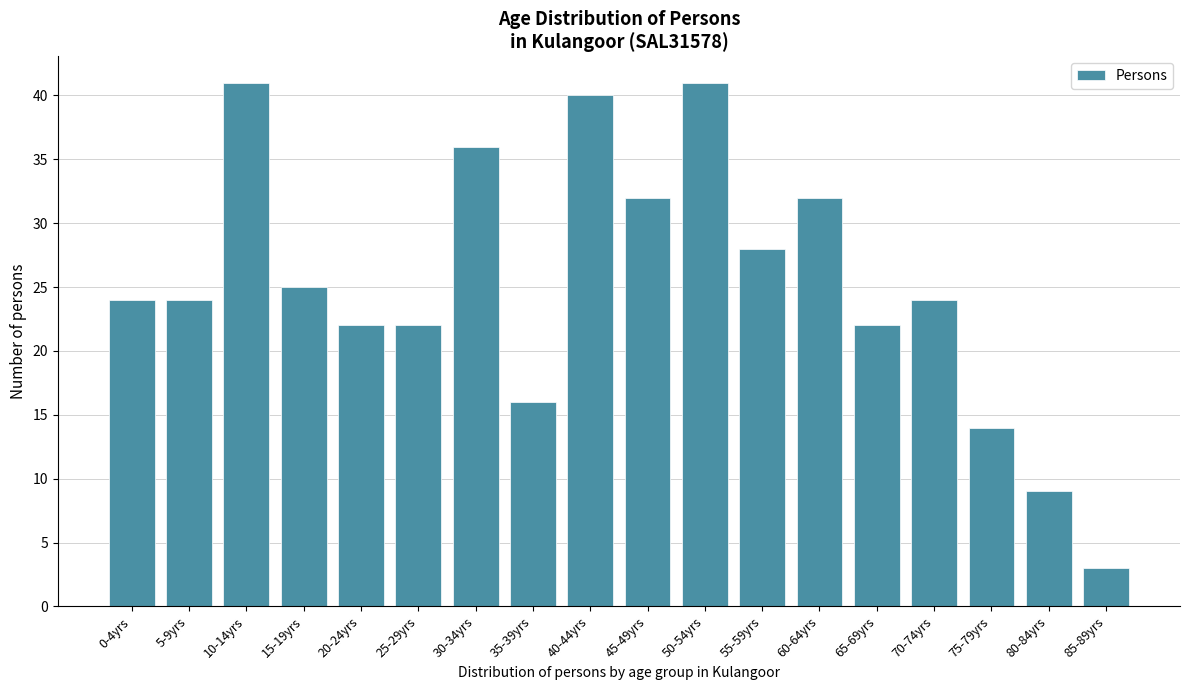

Reading right to left, transcribe all the data shown in this chart.

85-89yrs=3	80-84yrs=9	75-79yrs=14	70-74yrs=24	65-69yrs=22	60-64yrs=32	55-59yrs=28	50-54yrs=41	45-49yrs=32	40-44yrs=40	35-39yrs=16	30-34yrs=36	25-29yrs=22	20-24yrs=22	15-19yrs=25	10-14yrs=41	5-9yrs=24	0-4yrs=24